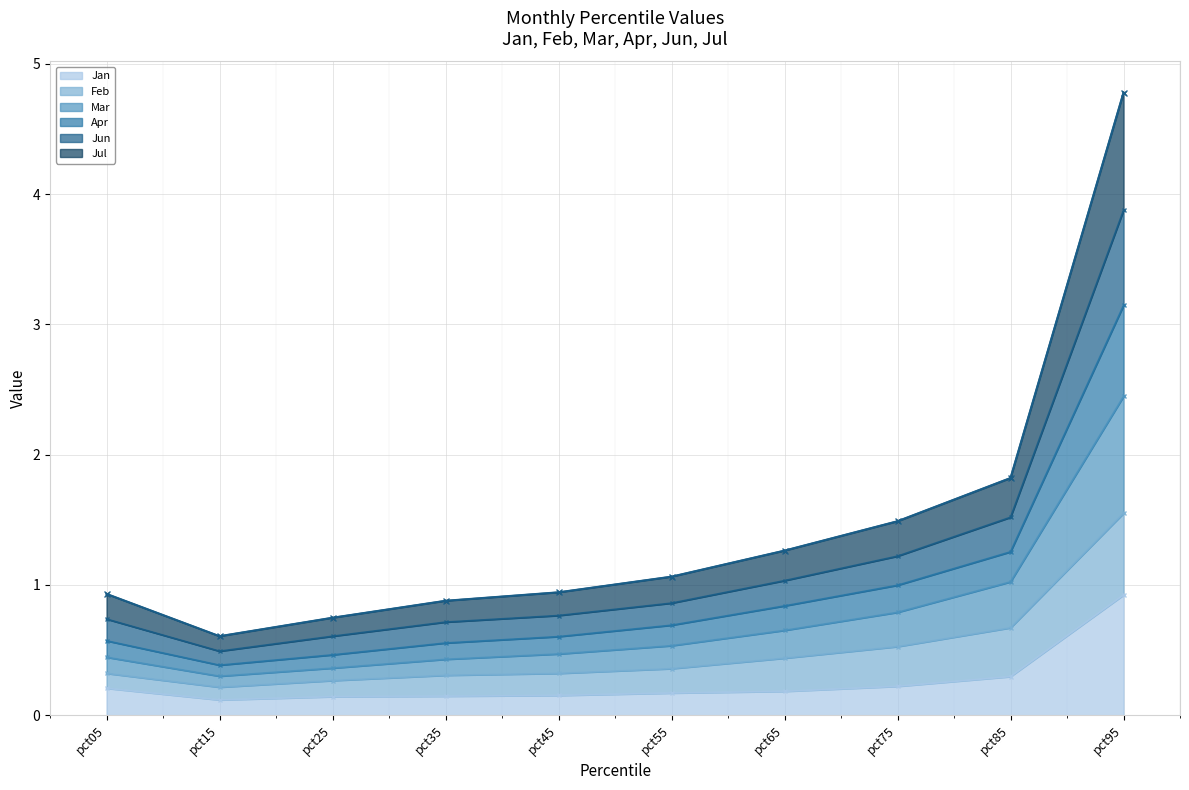

The Jan series shows 0.9 at pct95. True or false?

True